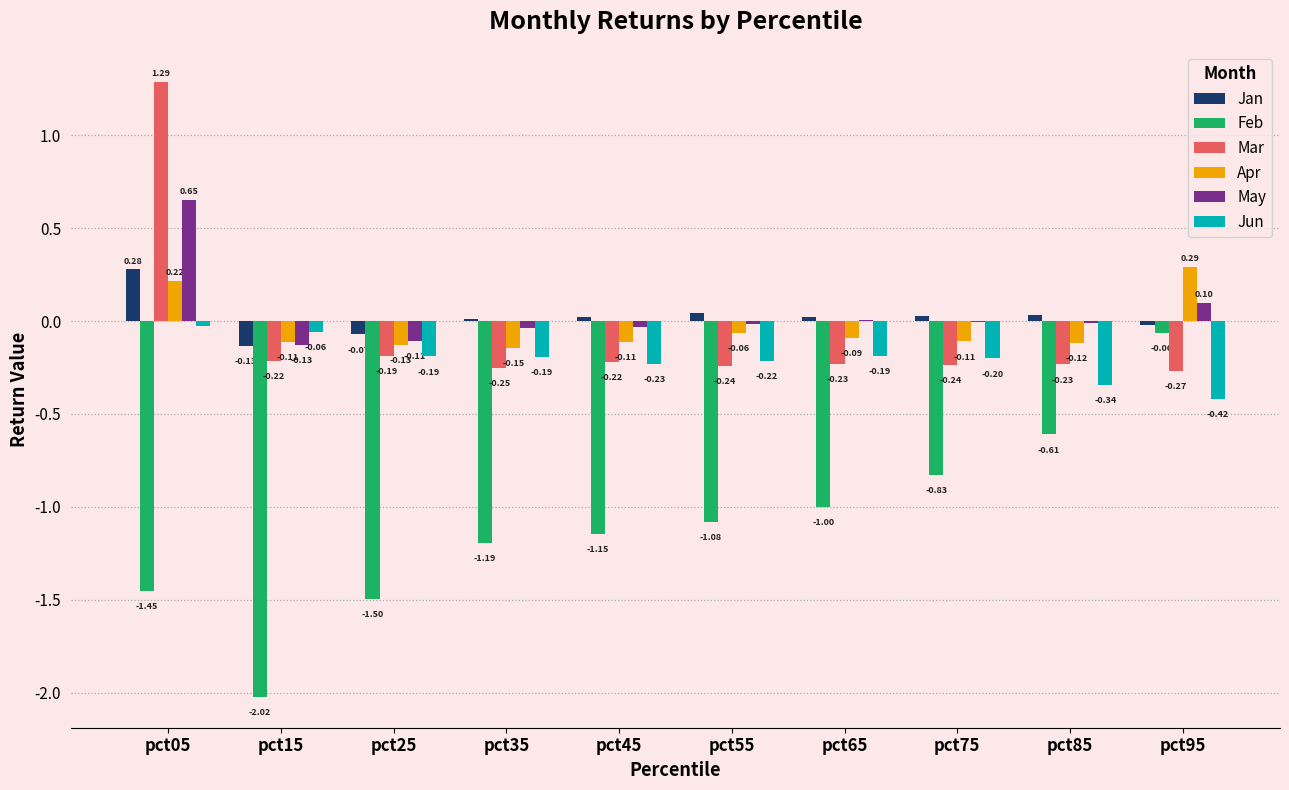

Between pct15 and pct55, which series saw the biggest shift?

Feb